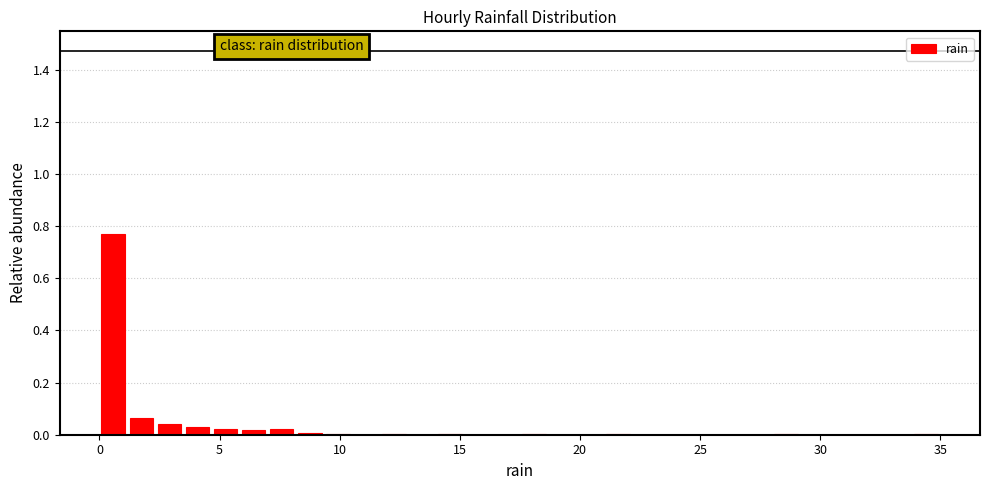

Around what value on the x-axis is the tallest bar? Give the approximate position of its centre, as read against the axis.

0.5